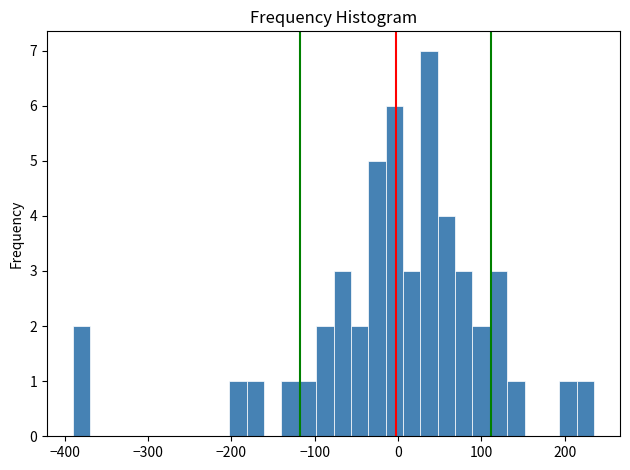

Around what value on the x-axis is the tallest bar? Give the approximate position of its centre, as read against the axis.

40